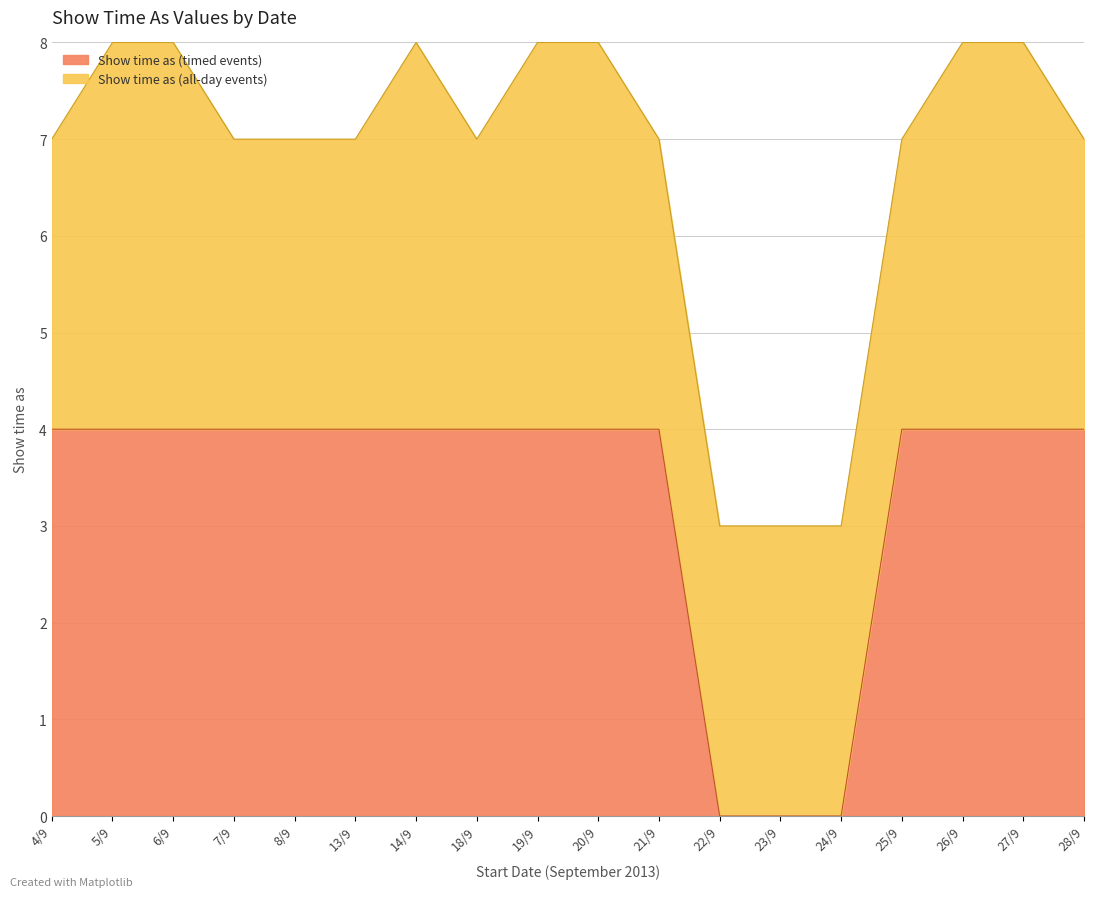

Does the chart display data point markers on the line(s)?

No